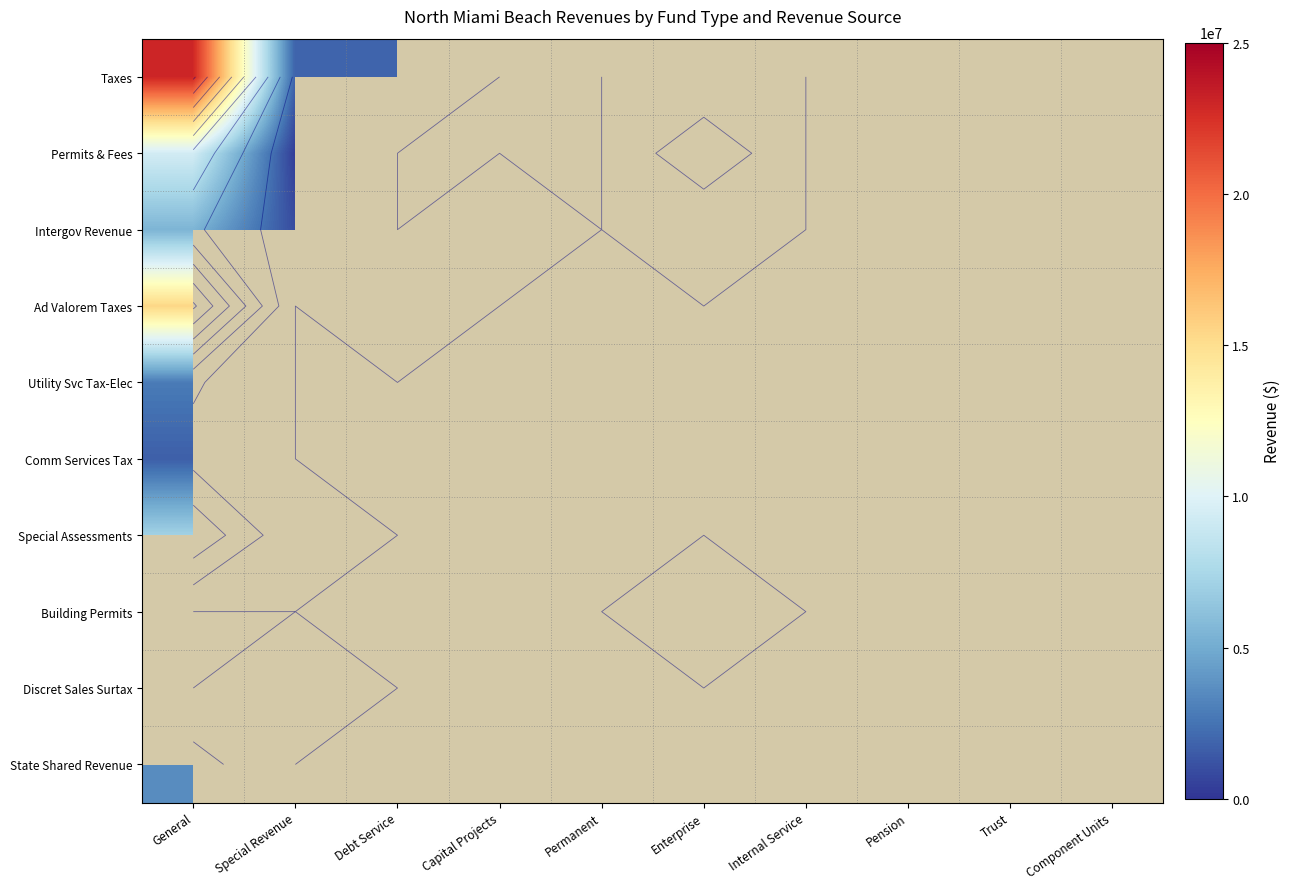

Between General and Debt Service, which series saw the biggest shift?

Taxes